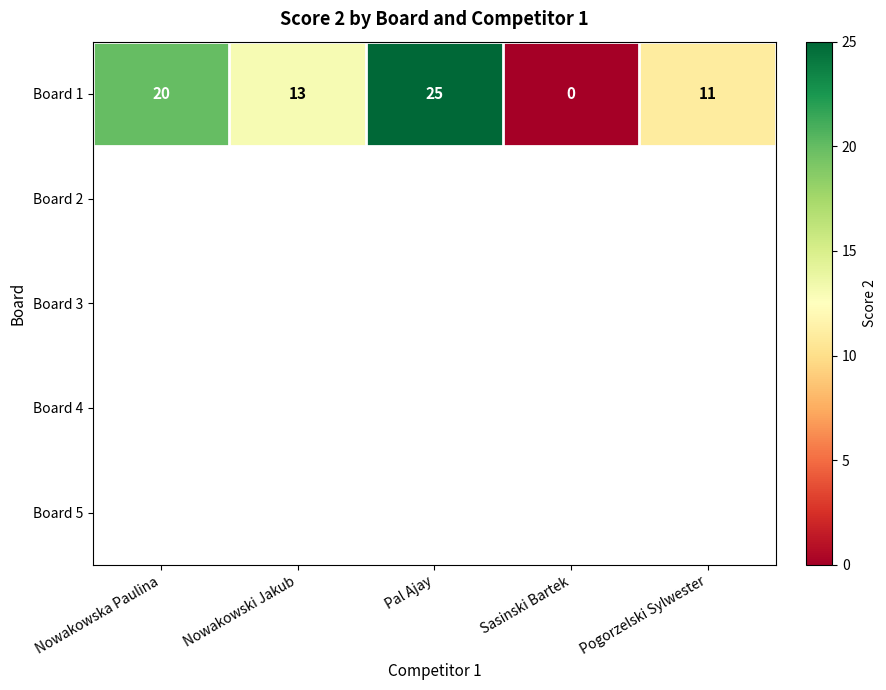

At which label does Board 1 first exceed 13?

Nowakowska Paulina